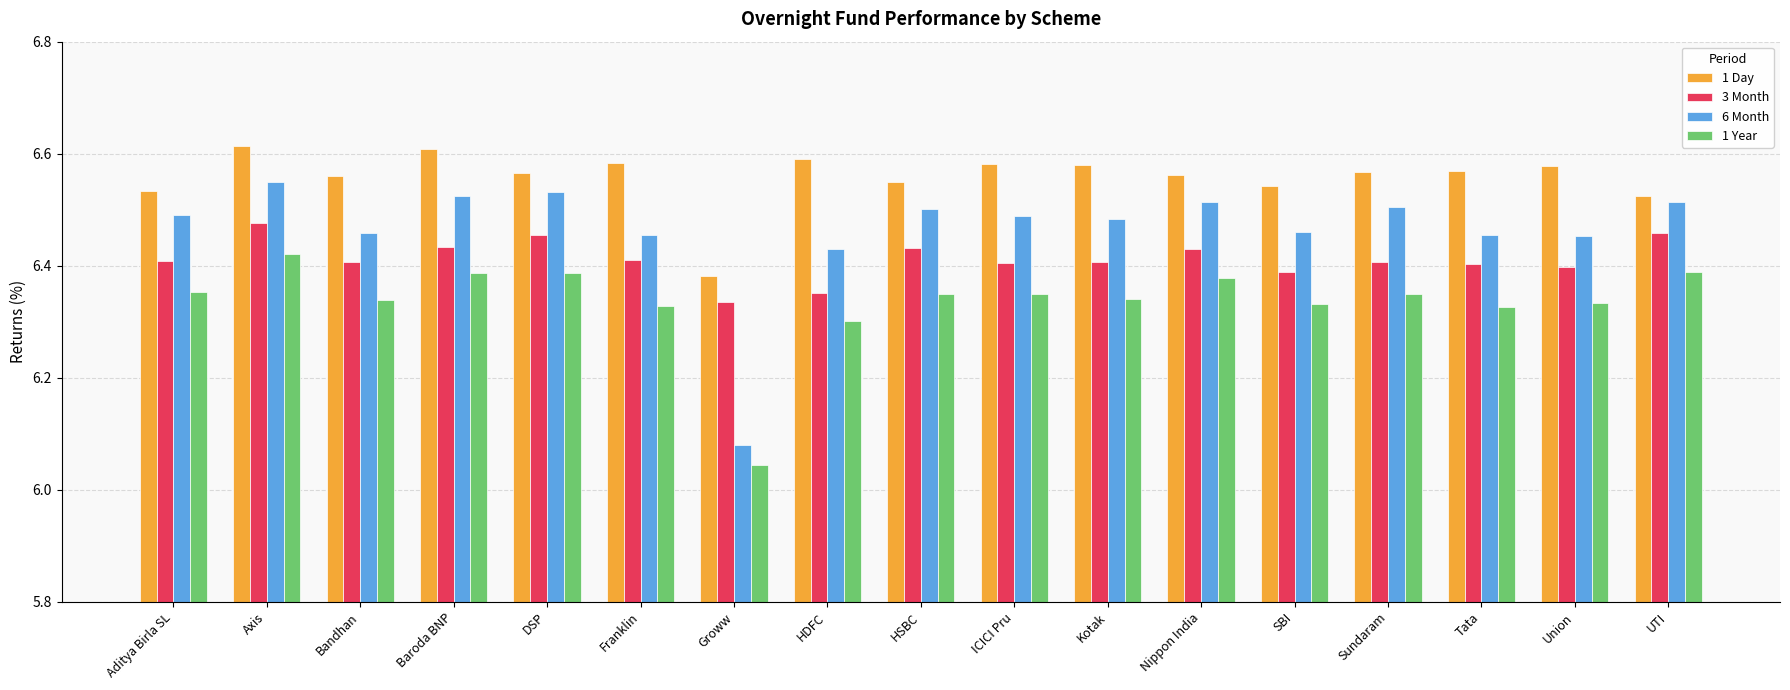

Count the number of categories in the chart.

17